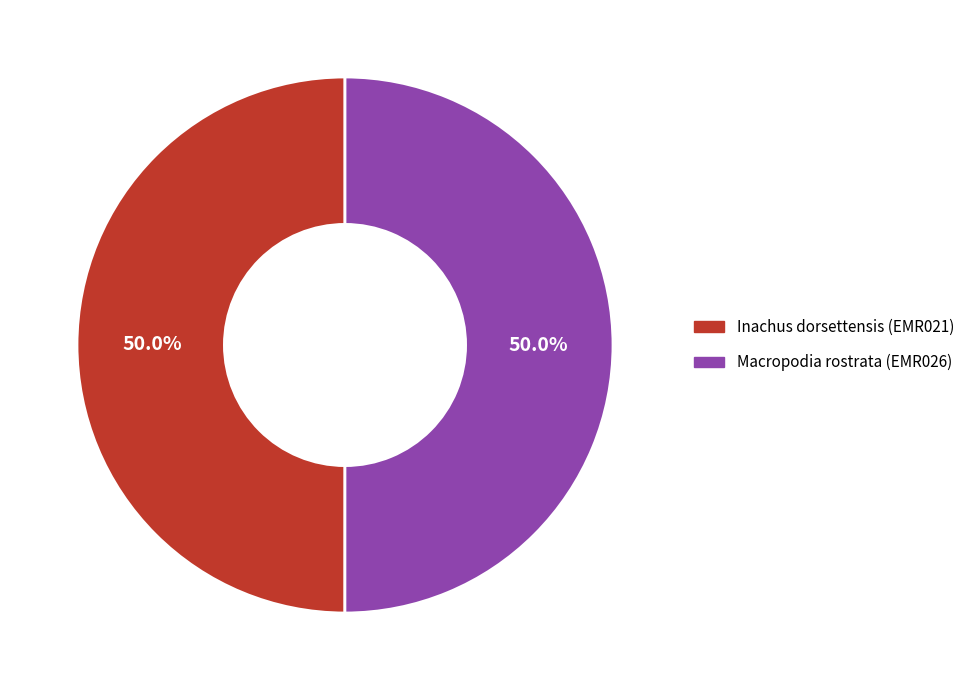

What is the ratio of the value at Inachus dorsettensis (EMR021) to the value at Macropodia rostrata (EMR026)?

1.0